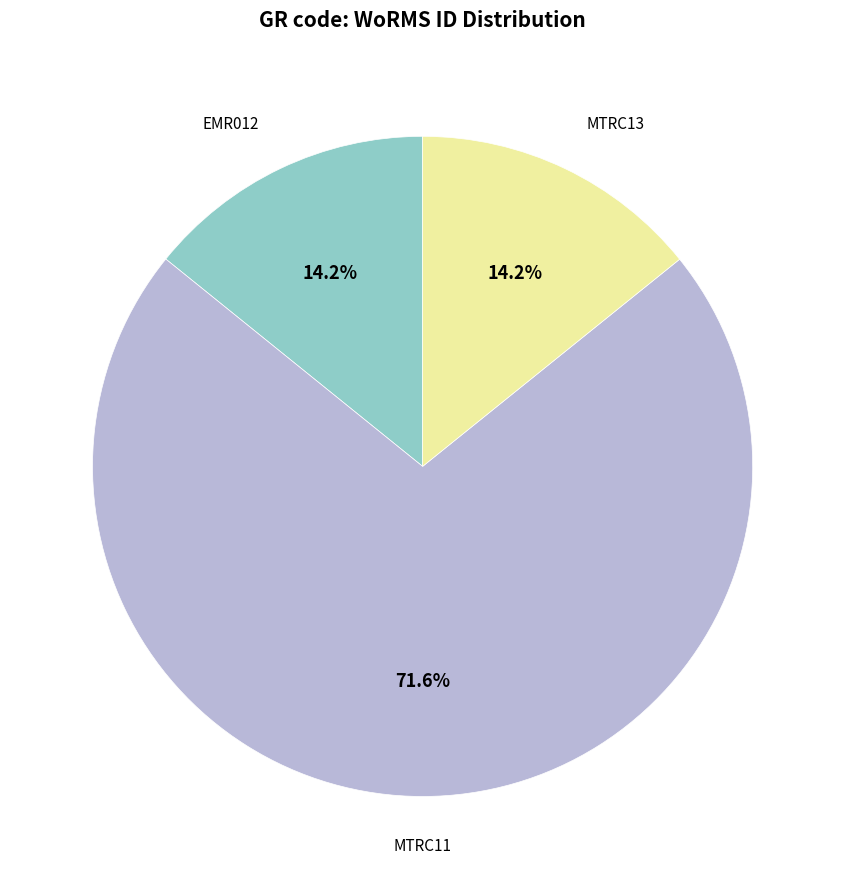

Does any single category account for the majority?

Yes